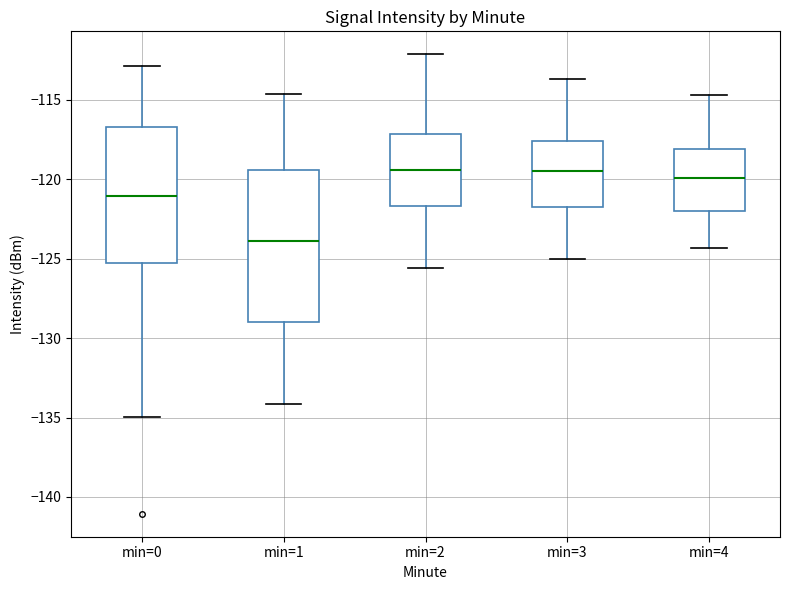

Reading left to right, read every box against the y-axis: the position of its median line, the range the box covers, and the ends of its whiskers. The values are not printed on the chart, so give them approximately, as read against the axis.

min=0: median -121.0, box -125.0 to -116.5, whiskers -135.0 to -113.0
min=1: median -124.0, box -129.0 to -119.5, whiskers -134.0 to -114.5
min=2: median -119.5, box -121.5 to -117.0, whiskers -125.5 to -112.0
min=3: median -119.5, box -121.5 to -117.5, whiskers -125.0 to -113.5
min=4: median -120.0, box -122.0 to -118.0, whiskers -124.5 to -114.5